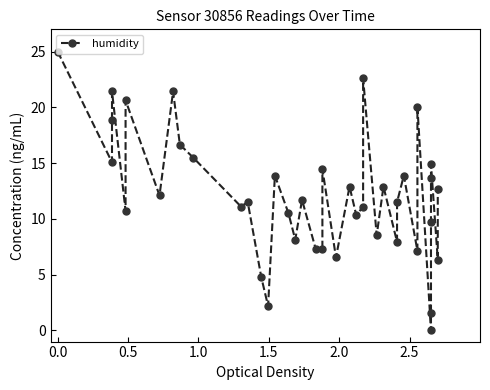

How many points are higher than both their immediate neighbors (excluding endpoints)?

13